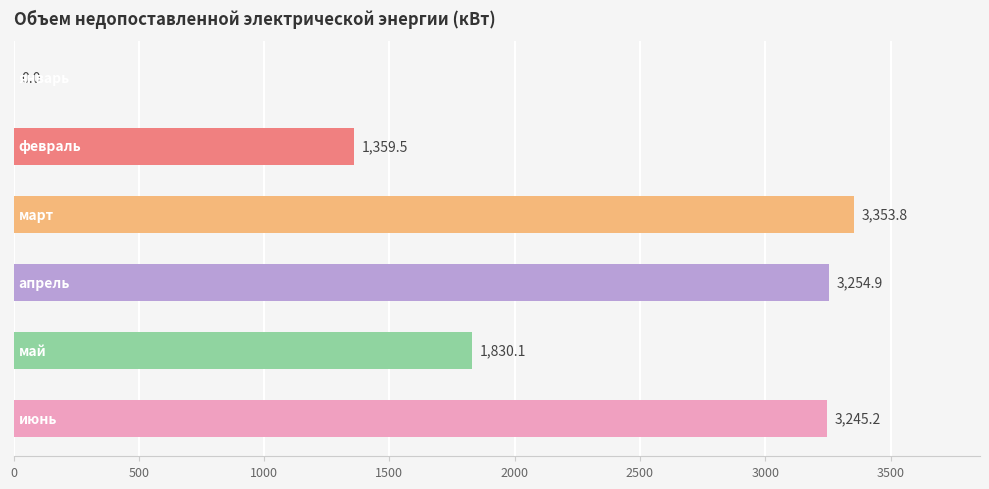

What is the maximum value shown in the chart?

3353.8